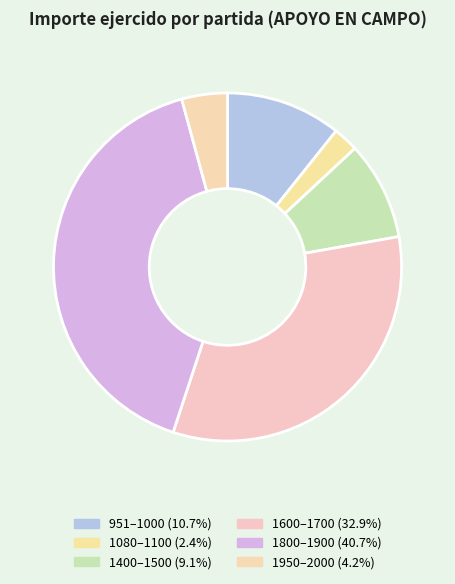

How many segments does this pie chart have?

6